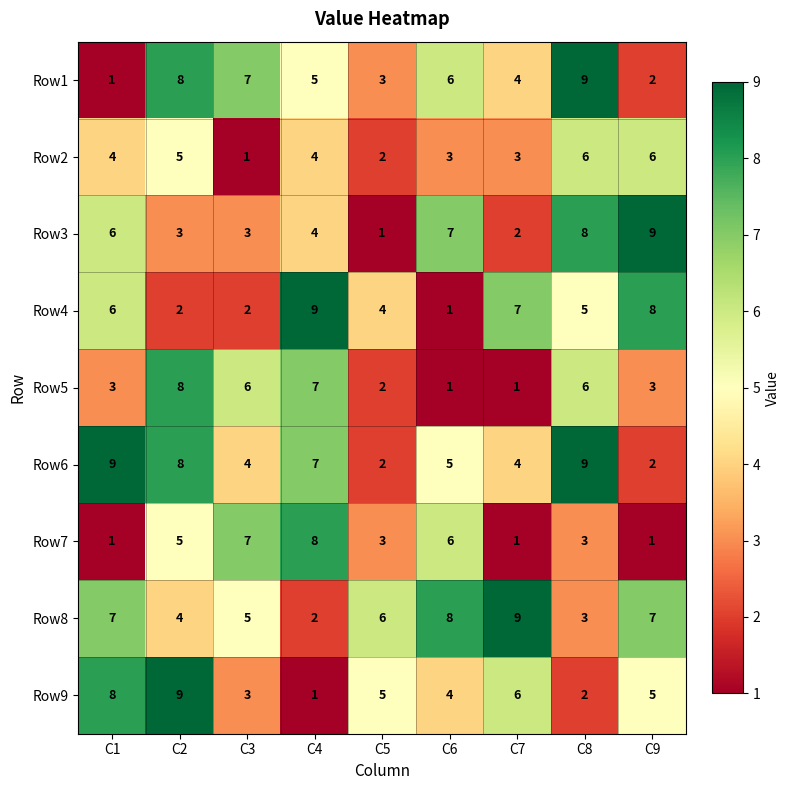

What is the maximum value shown in the chart?

9